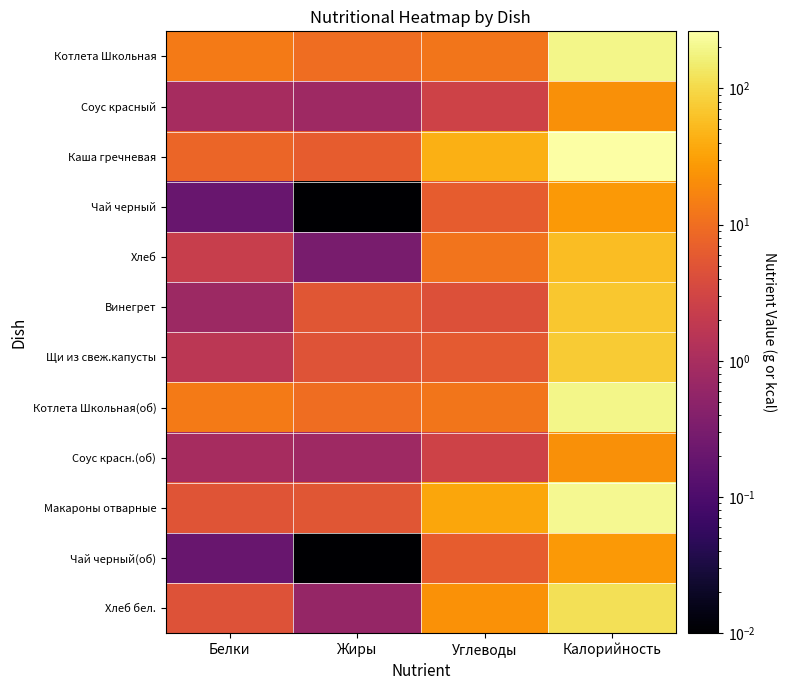

Reading left to right, transcribe all the data shown in this chart.

Котлета Школьная: Белки=13.8	Жиры=9.9	Углеводы=12.0	Калорийность=191.7
Соус красный: Белки=1.0	Жиры=0.8	Углеводы=2.8	Калорийность=22.1
Каша гречневая: Белки=8.2	Жиры=6.5	Углеводы=42.8	Калорийность=262.4
Чай черный: Белки=0.2	Жиры=0.0	Углеводы=6.4	Калорийность=26.4
Хлеб: Белки=2.3	Жиры=0.3	Углеводы=11.5	Калорийность=57.9
Винегрет: Белки=0.8	Жиры=5.3	Углеводы=4.5	Калорийность=68.8
Щи из свеж.капусты: Белки=1.7	Жиры=4.9	Углеводы=5.8	Калорийность=73.6
Котлета Школьная(об): Белки=13.8	Жиры=9.9	Углеводы=12.0	Калорийность=191.7
Соус красн.(об): Белки=1.0	Жиры=0.8	Углеводы=2.8	Калорийность=22.1
Макароны отварные: Белки=5.0	Жиры=5.3	Углеводы=35.0	Калорийность=208.0
Чай черный(об): Белки=0.2	Жиры=0.0	Углеводы=6.4	Калорийность=26.4
Хлеб бел.: Белки=4.6	Жиры=0.6	Углеводы=23.0	Калорийность=115.8